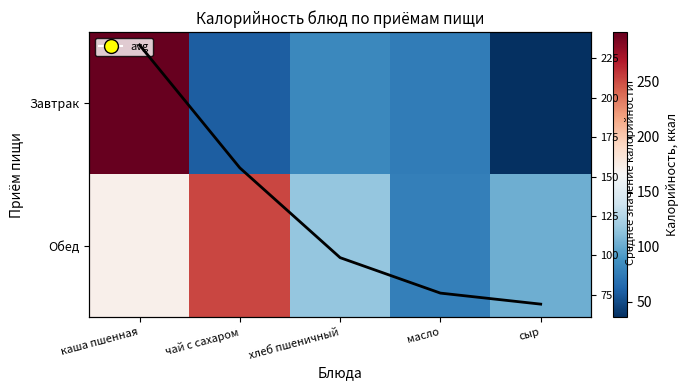

Is it true that Обед equals 115.0 at хлеб пшеничный?

True